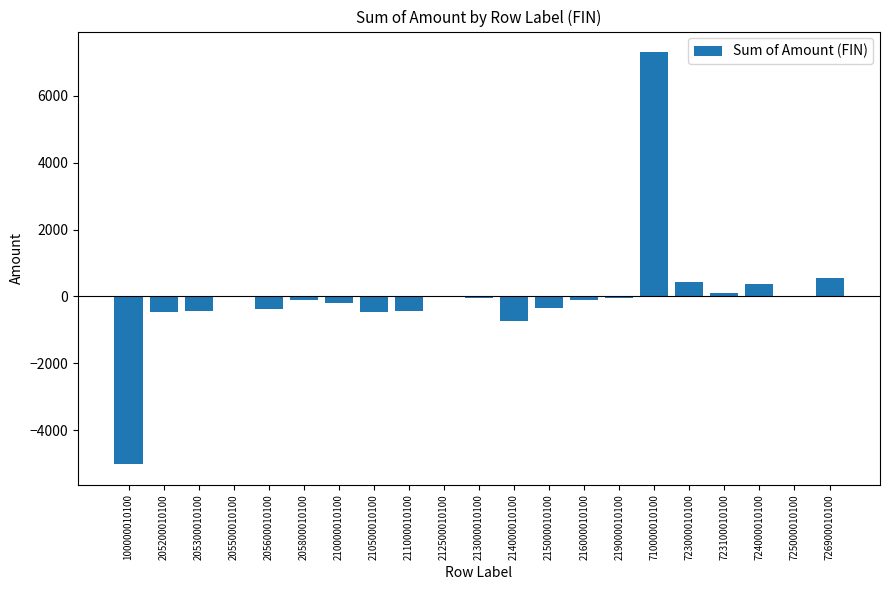

At which category does the chart reach its peak across all series?

710000010100